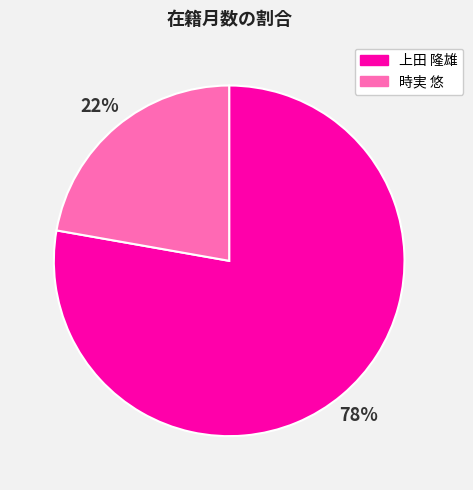

True or false: 時実 悠 accounts for 22% of the total.

True